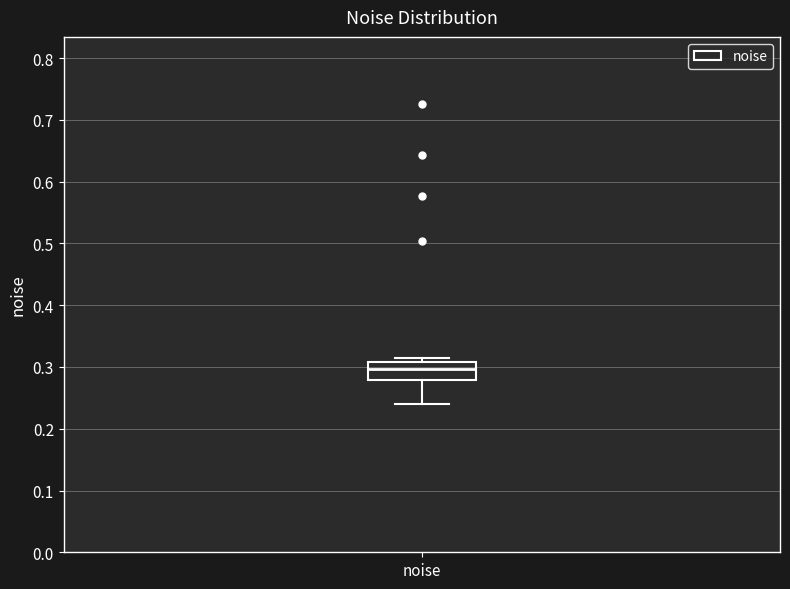

Read this box plot against the y-axis: the position of the median line, the range covered by the box, and the ends of both whiskers. The values are not printed on the chart, so give them approximately, as read against the axis.

median 0.30, box 0.28 to 0.31, whiskers 0.24 to 0.31 (just above the box's upper edge)